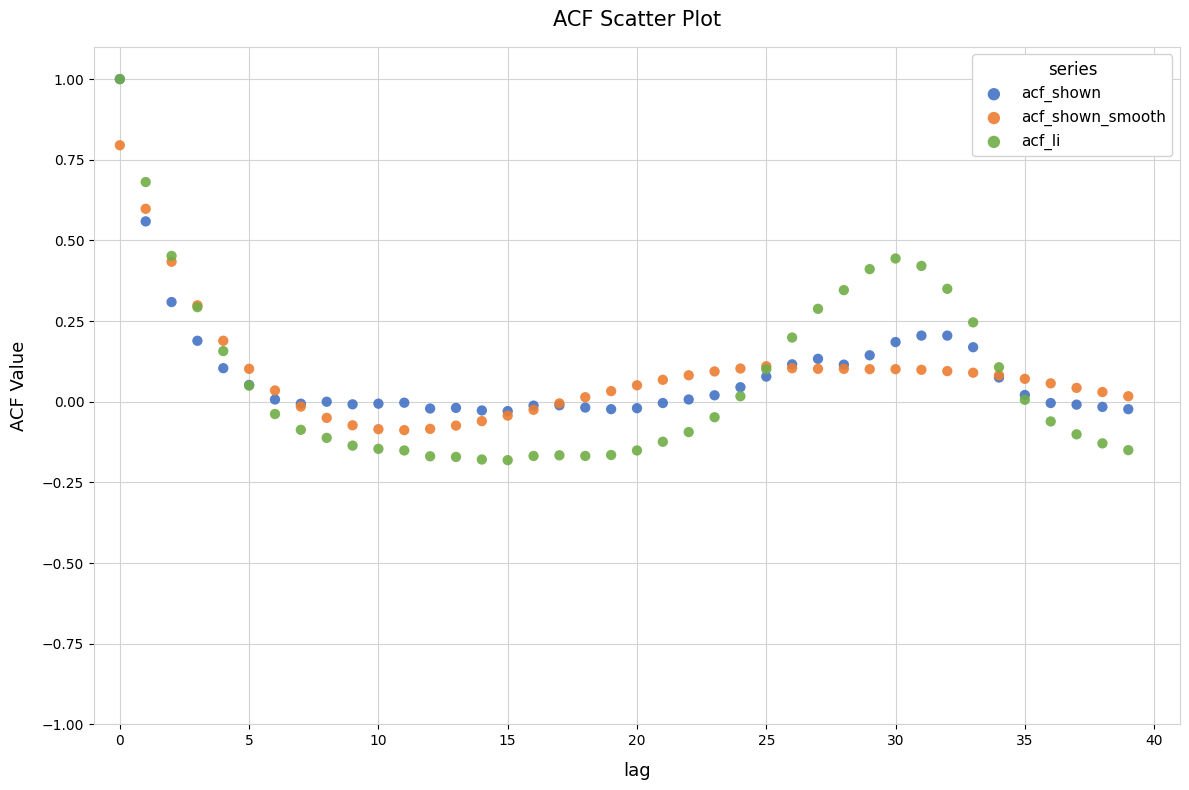

Which series has the widest spread of Y values?

acf_li